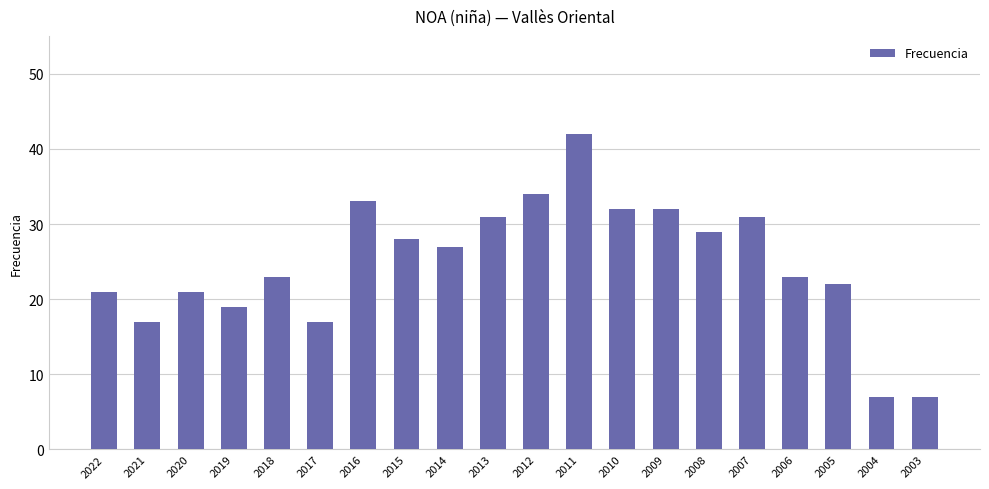

True or false: the data shows 10 at 2008.

False